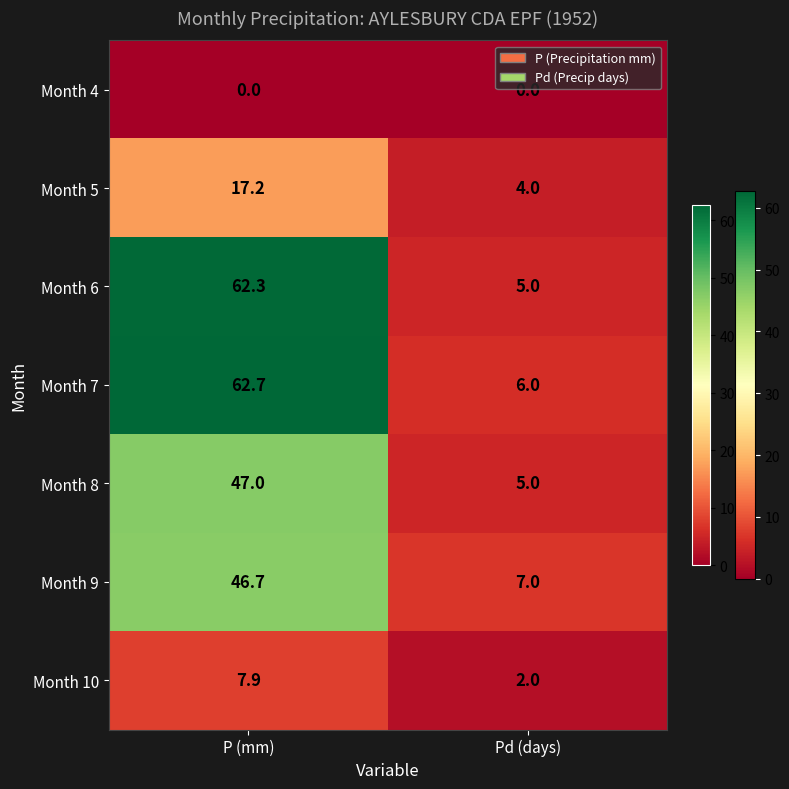

Between P (mm) and Pd (days), which series saw the biggest shift?

Month 6